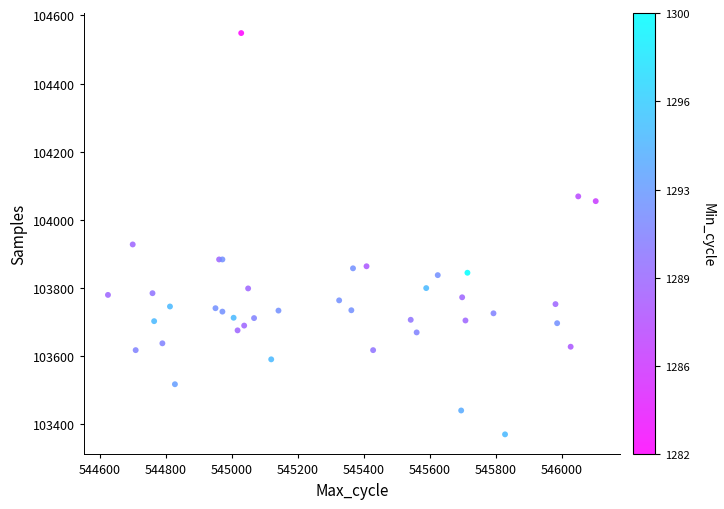

What Y value in the scatter plot is closest to 103959?

103928